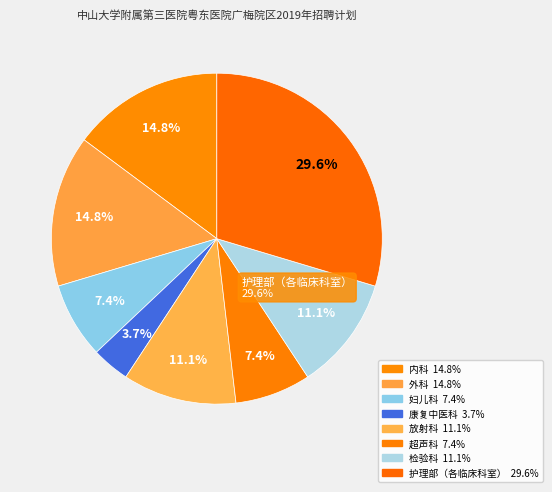

Combined, what portion of the pie is 护理部（各临床科室） and 超声科?

37.0%